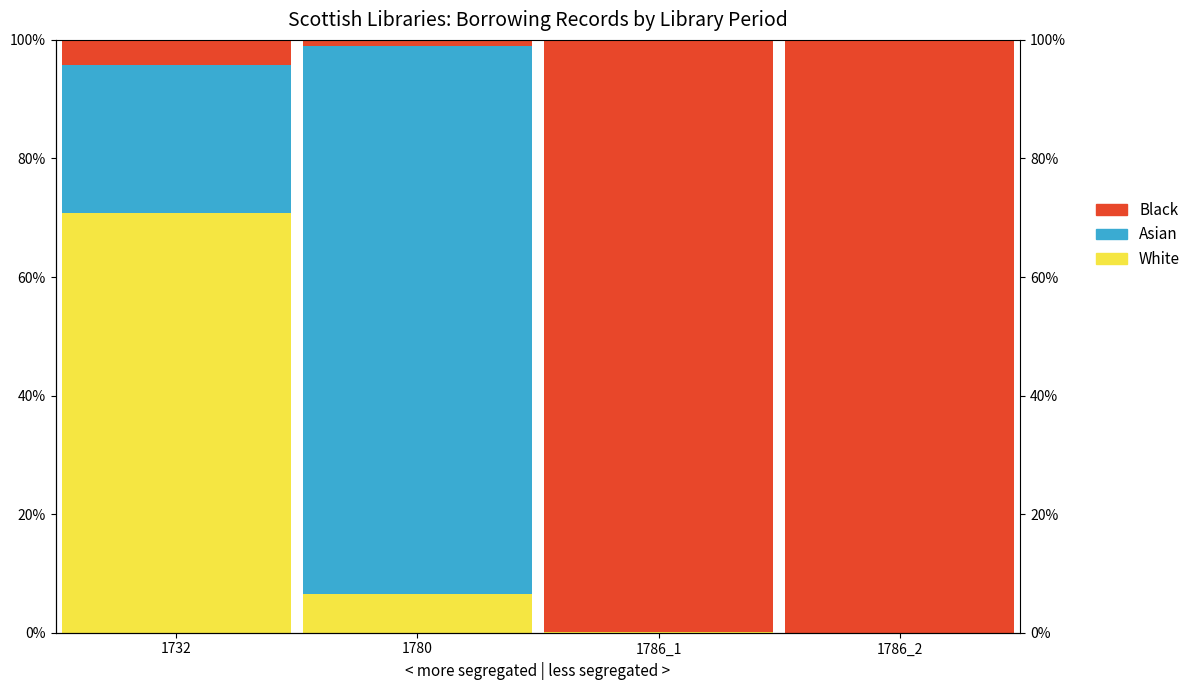

Is the value of White at 1786_1 greater than the value of Asian at 1786_1?

No